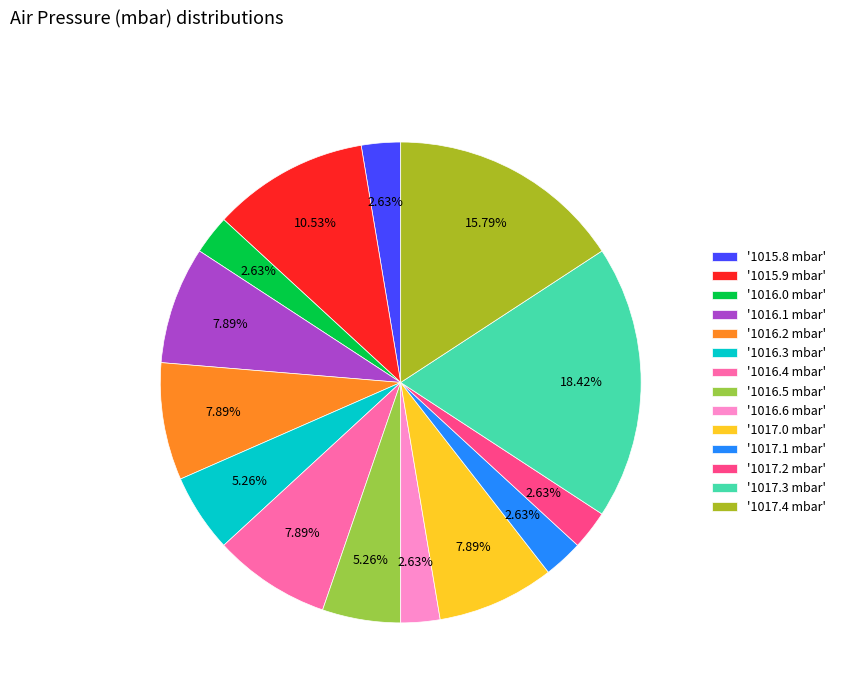

Which has a higher value, '1017.2 mbar' or '1017.3 mbar'?

'1017.3 mbar'